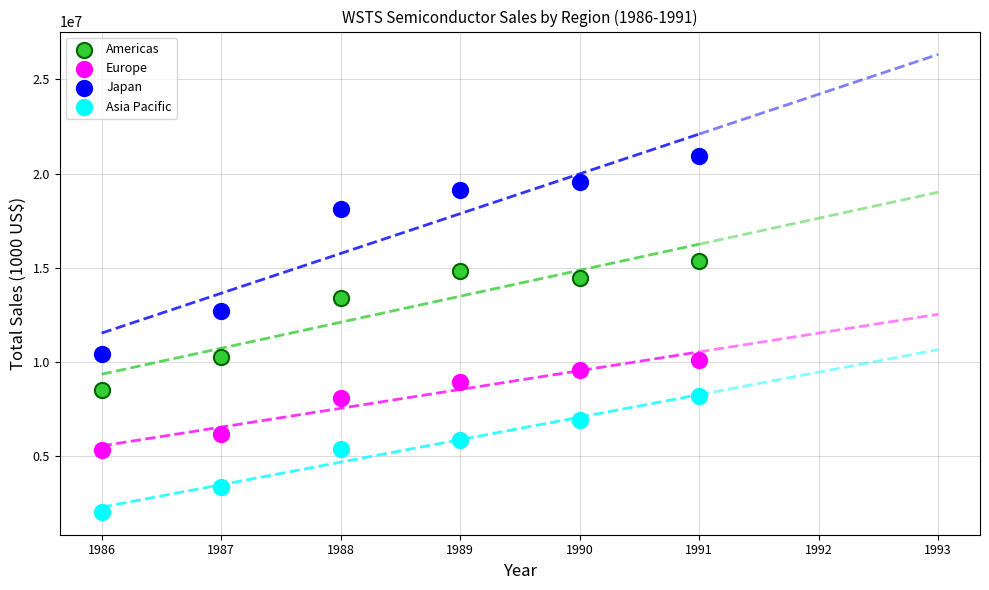

In the Americas series, what Y value is closest to 11942415?

13418040